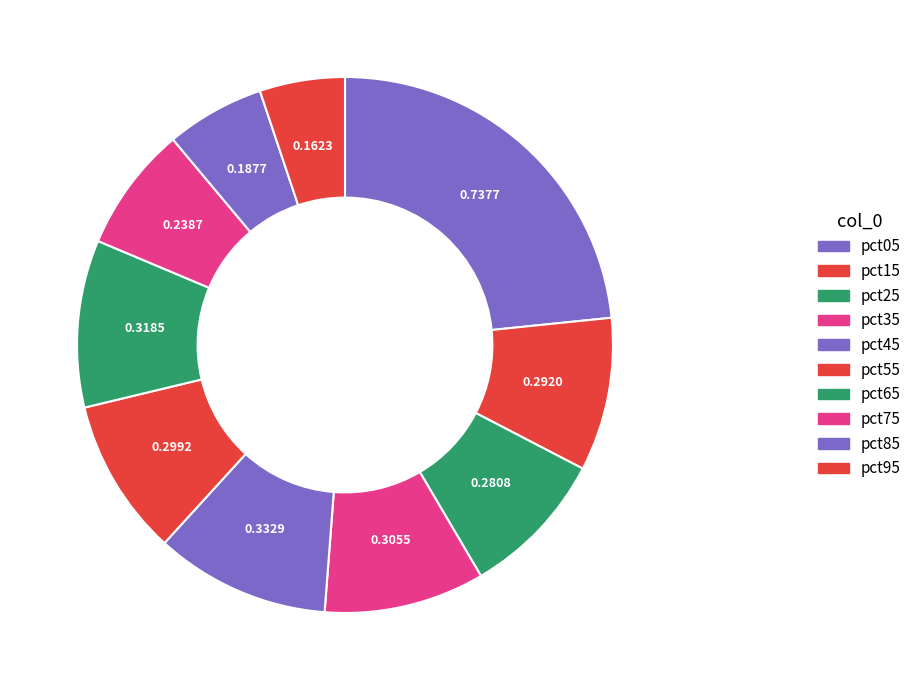

To the nearest percent, what portion does pct05 represent?

23%